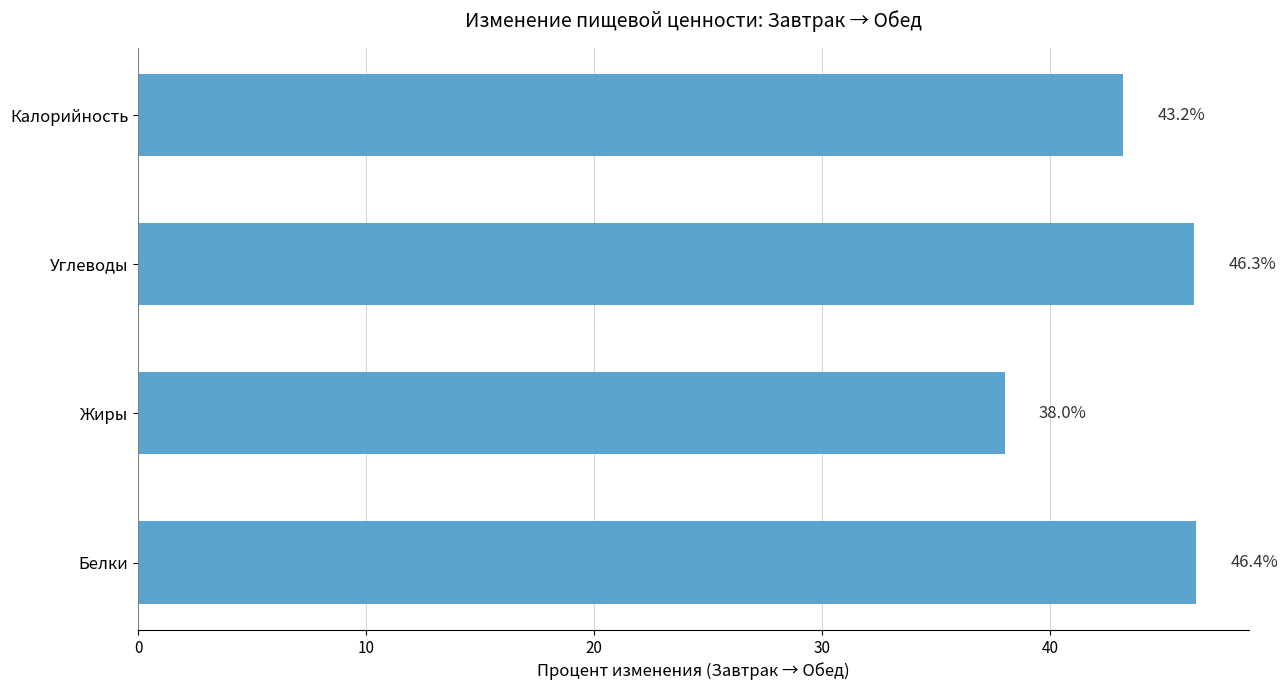

Between Жиры and Белки, which is larger?

Белки